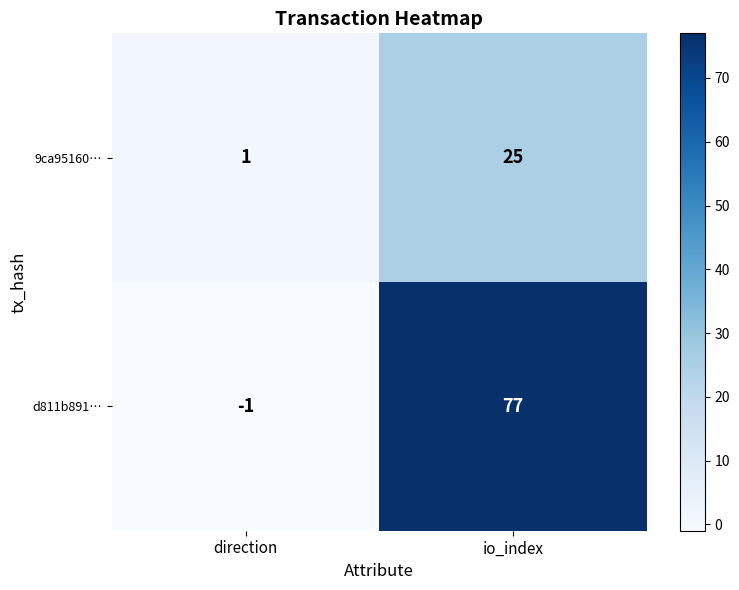

What is the spread (max minus min) of values at direction?

2